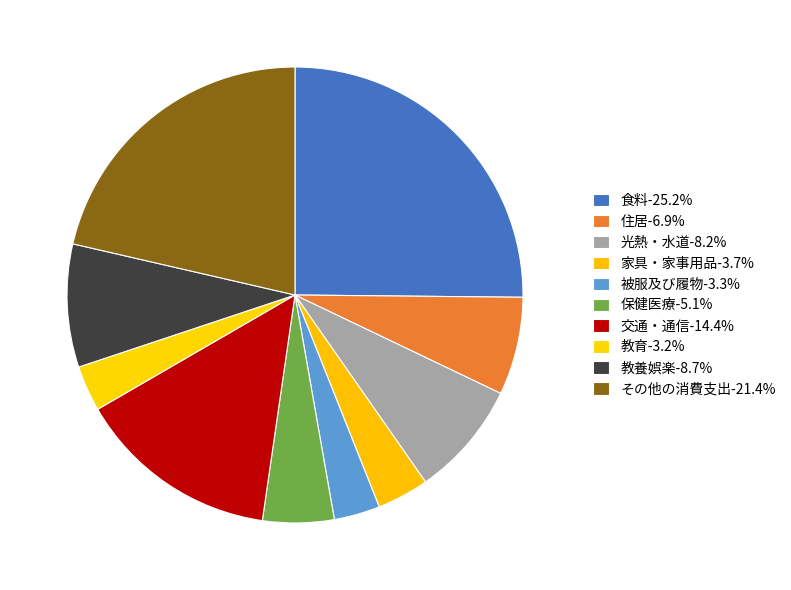

What percentage is the 保健医療 slice, to the nearest percent?

5%